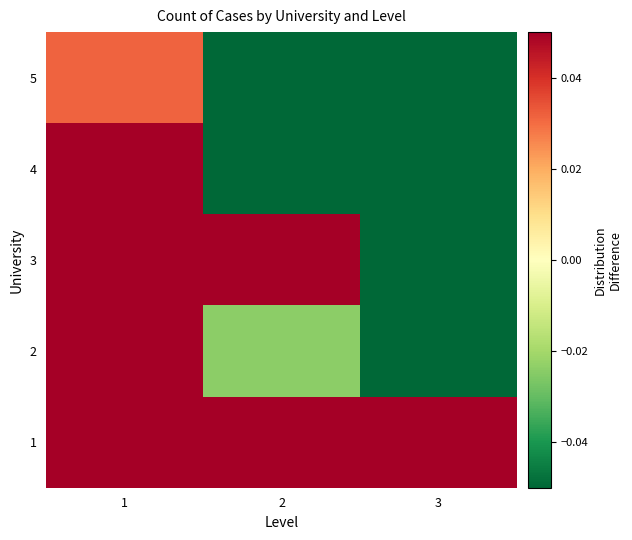

Which series has the widest spread of values?

3